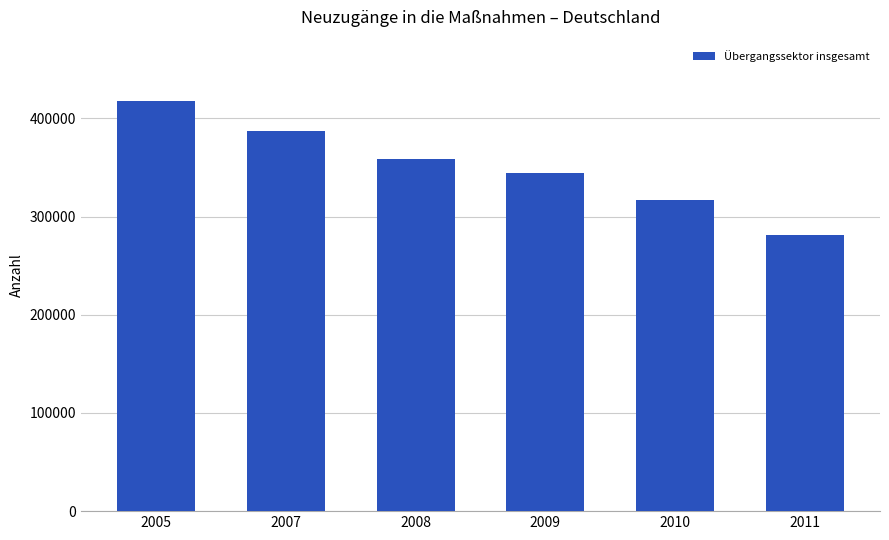

At which label is the value closest to 349655?

2009